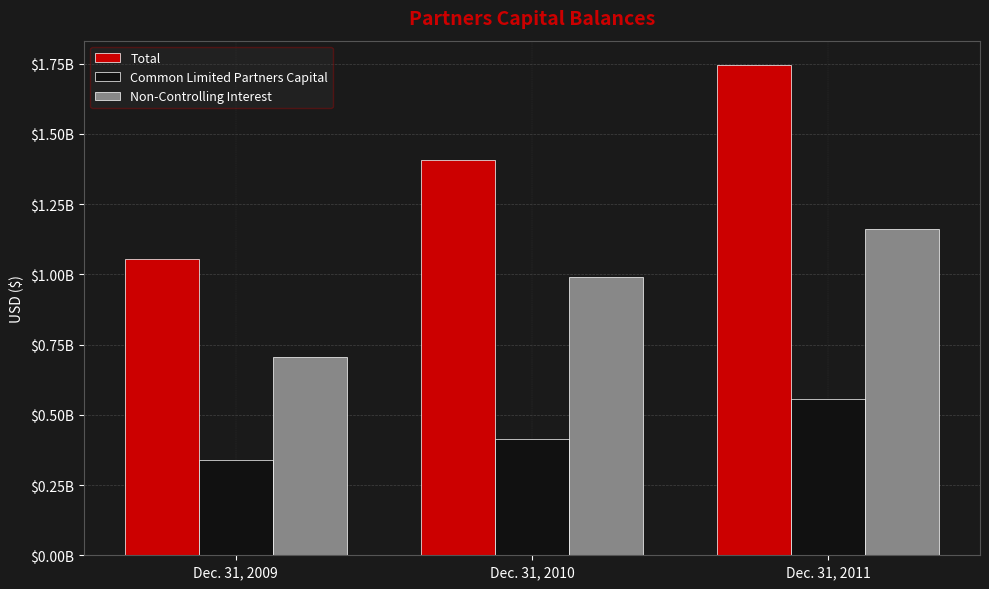

List the series in order of their peak value, highest first.

Total, Non-Controlling Interest, Common Limited Partners Capital